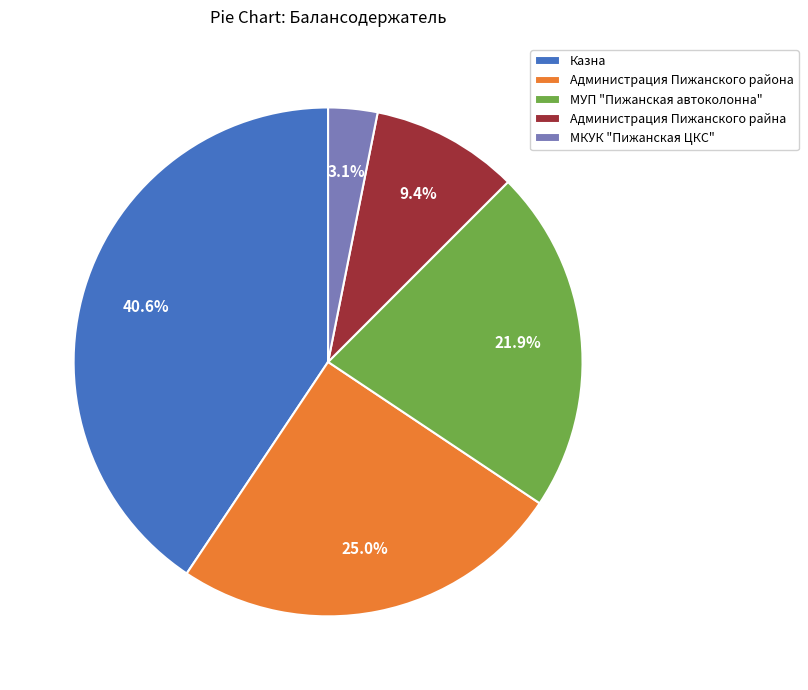

How many segments does this pie chart have?

5